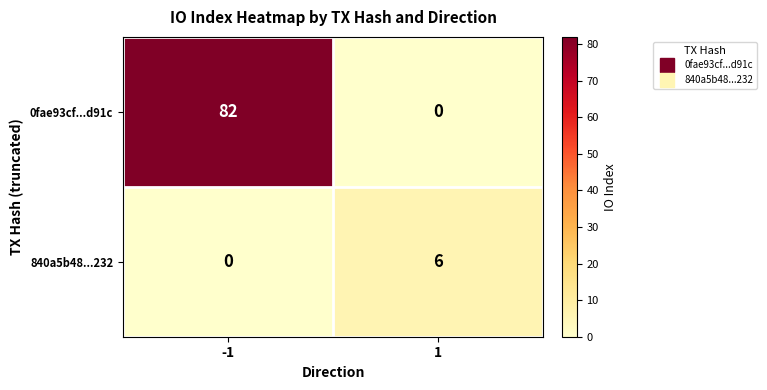

At 1, list the series in order from largest to smallest.

840a5b48...232, 0fae93cf...d91c